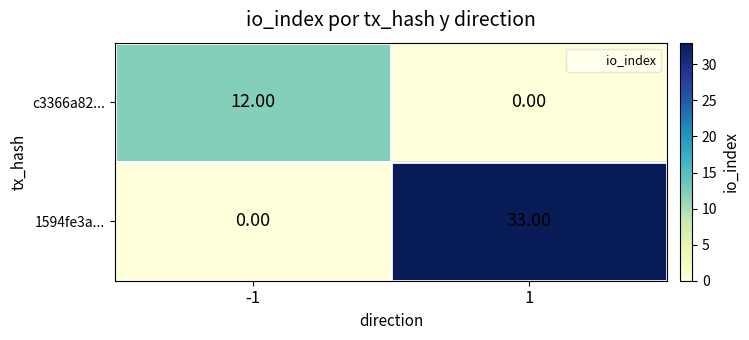

Rank the series by their maximum value, from highest to lowest.

1594fe3a..., c3366a82...